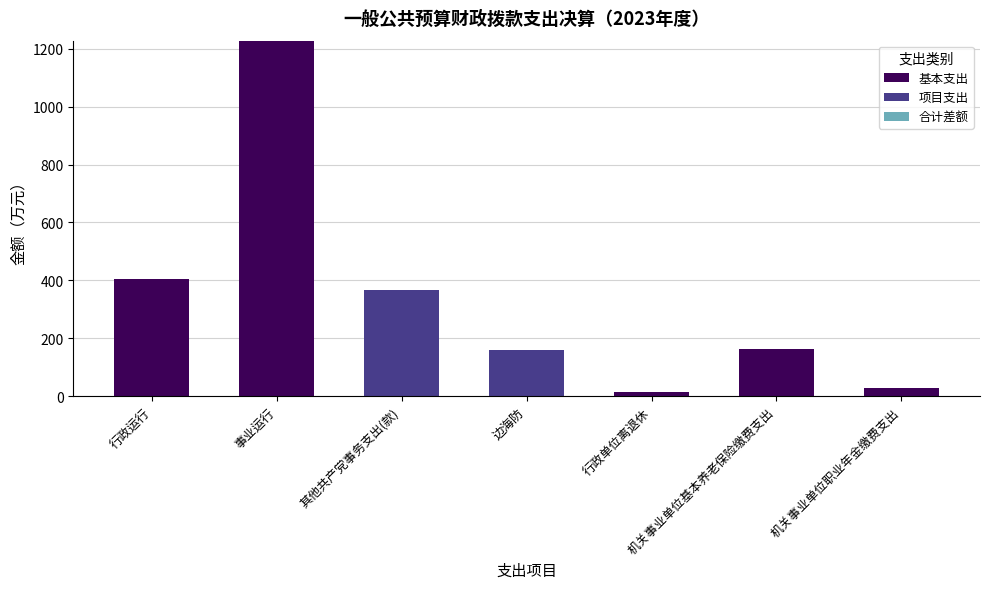

Where is 基本支出 nearest to the value 613?

行政运行